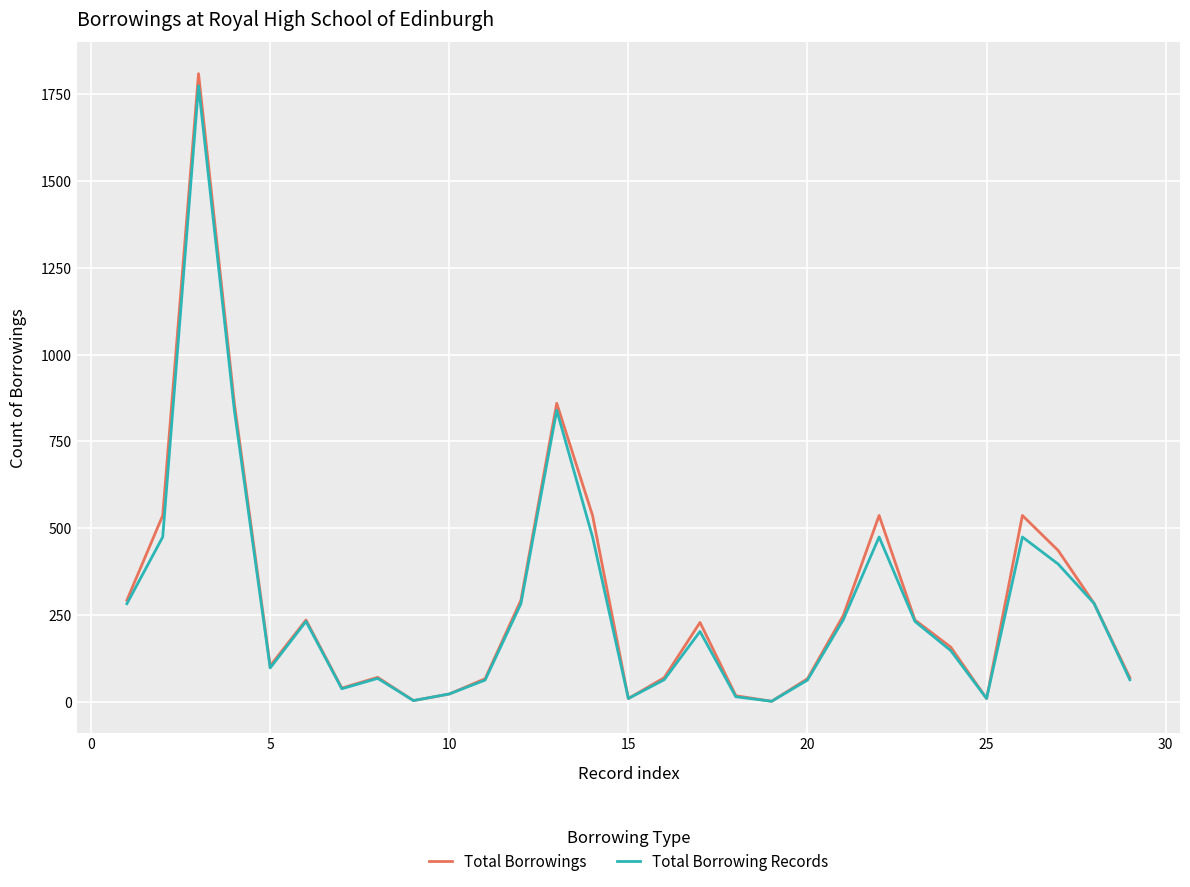

Which series has the largest range (max minus min)?

Total Borrowings